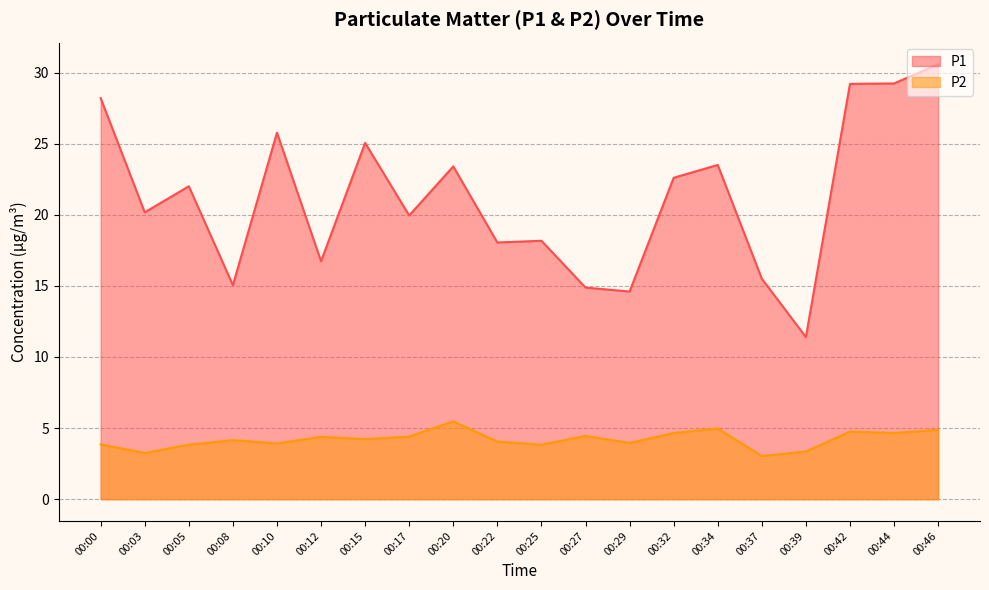

At which label is P2 closest to 4?

00:22